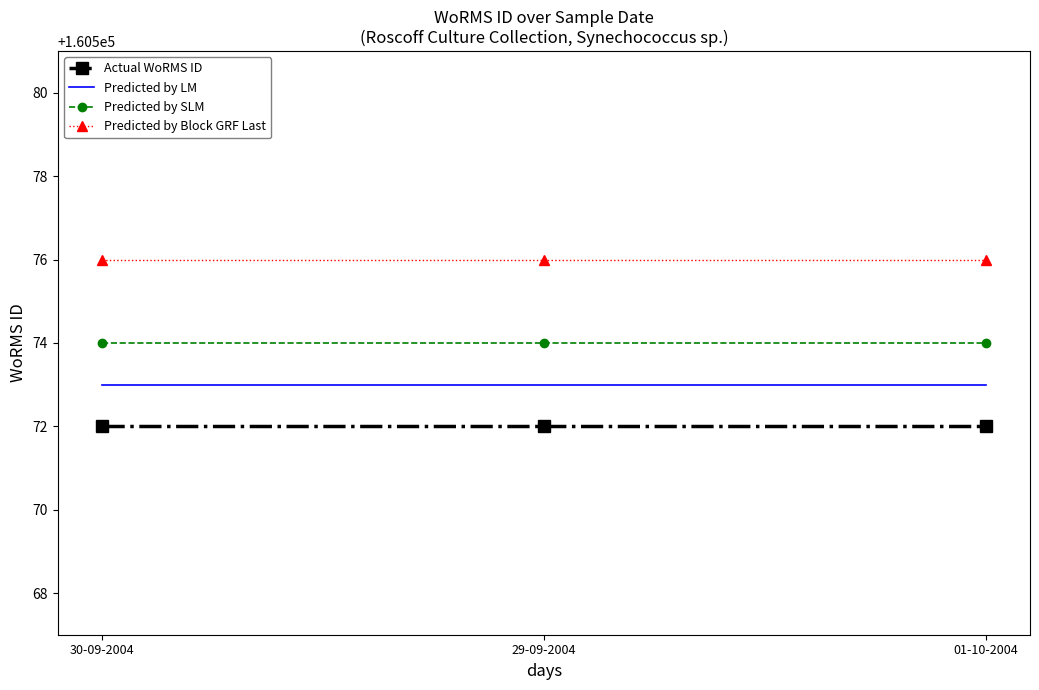

What is the total value across all series at 01-10-2004?

642295